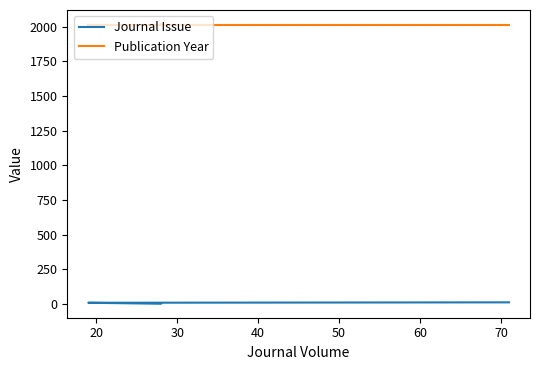

What is the sum of all Journal Issue values?

23